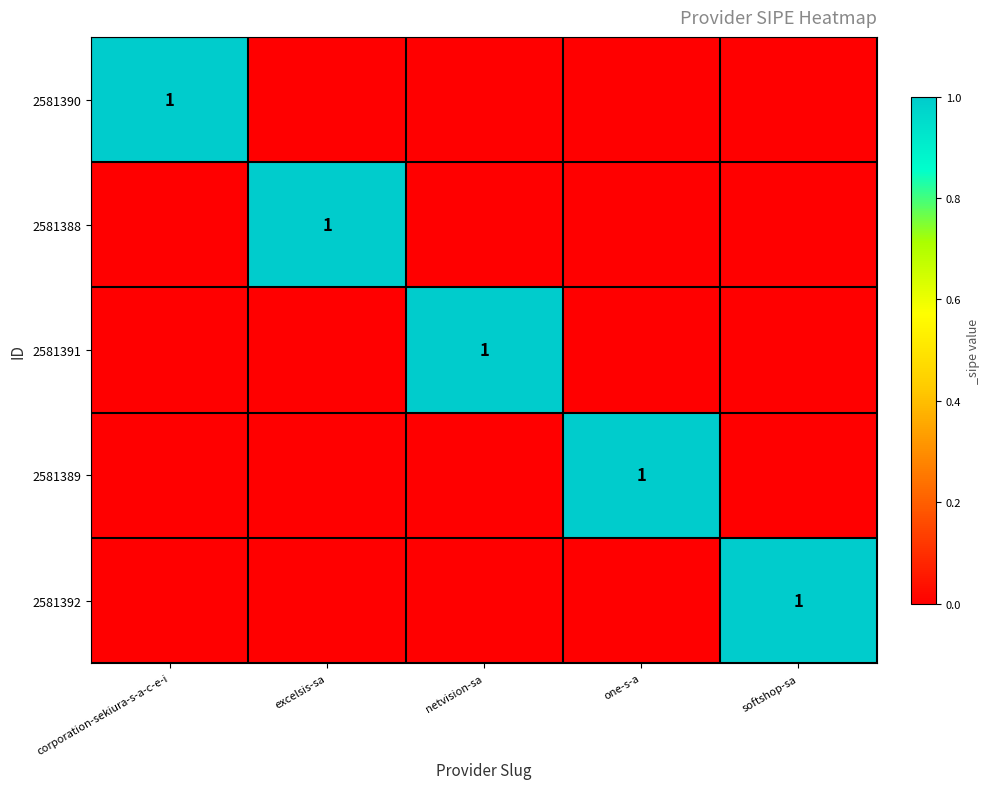

The value of 2581392 at softshop-sa is 1. True or false?

True